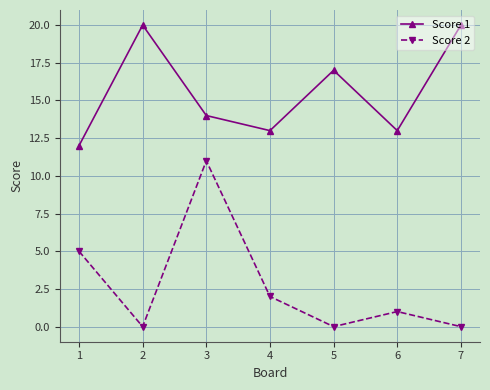

Where is the first local minimum for Score 1?

4